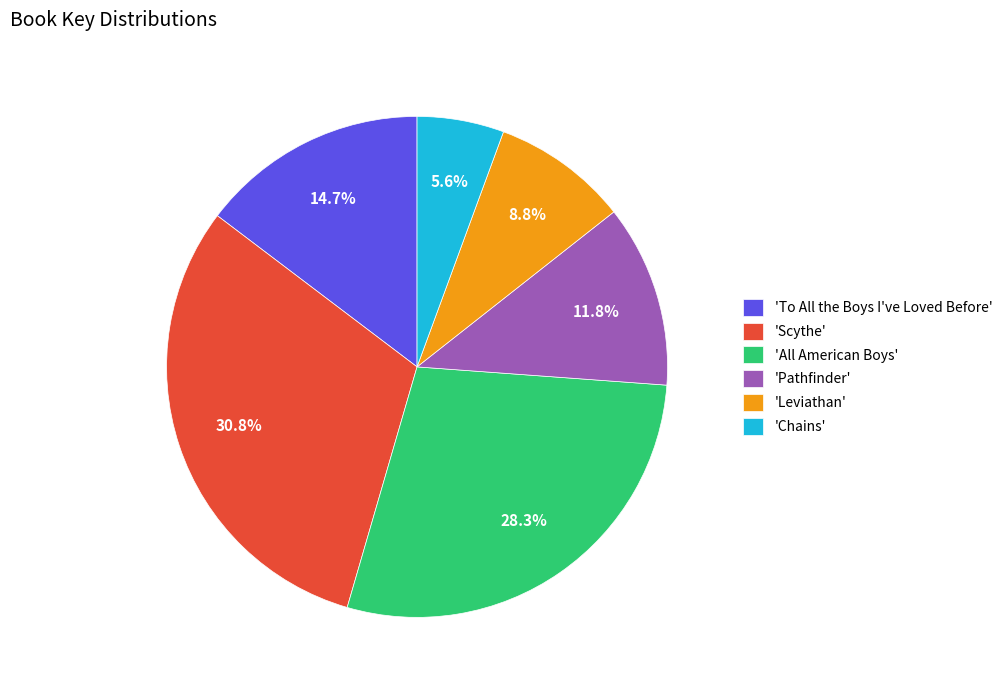

What percentage do 'Pathfinder' and 'Chains' together represent?

17.4%